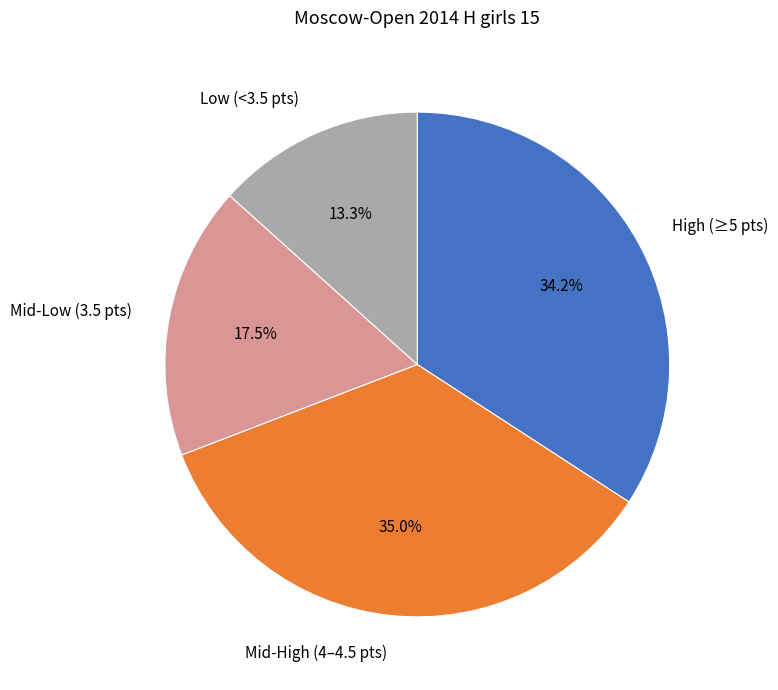

How many slices are in this pie chart?

4